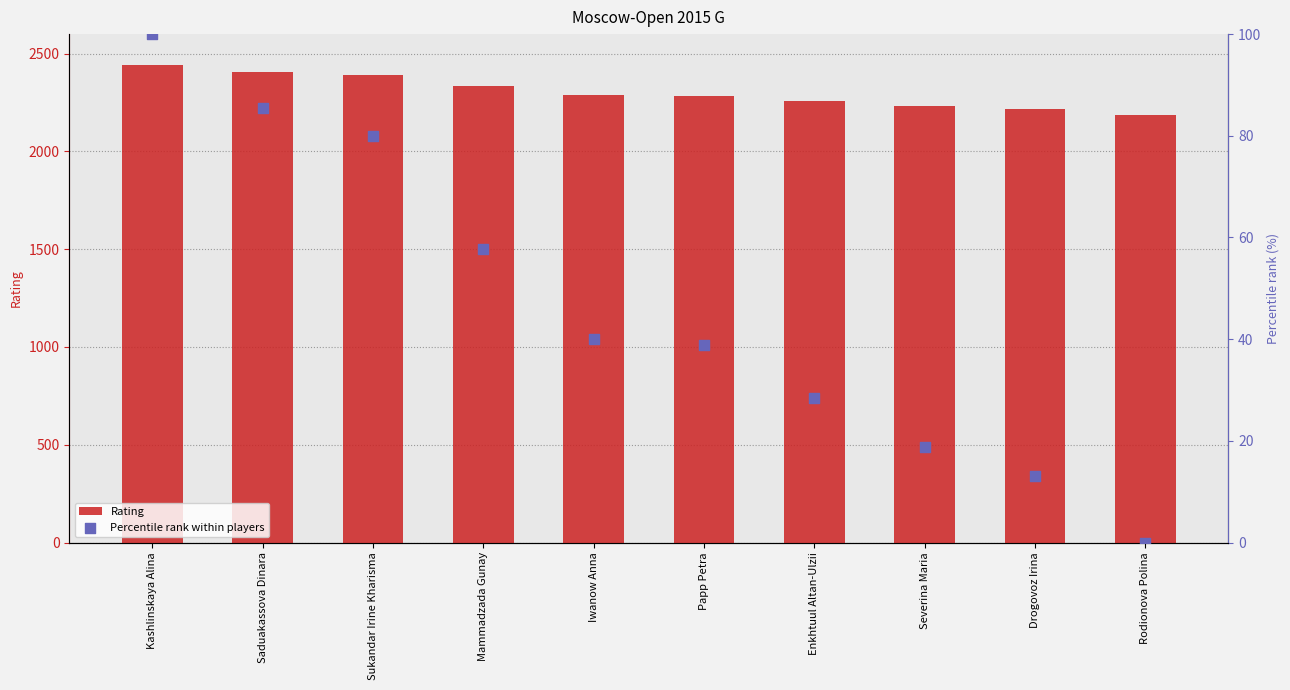

At which category is the sum across all series the highest?

Kashlinskaya Alina